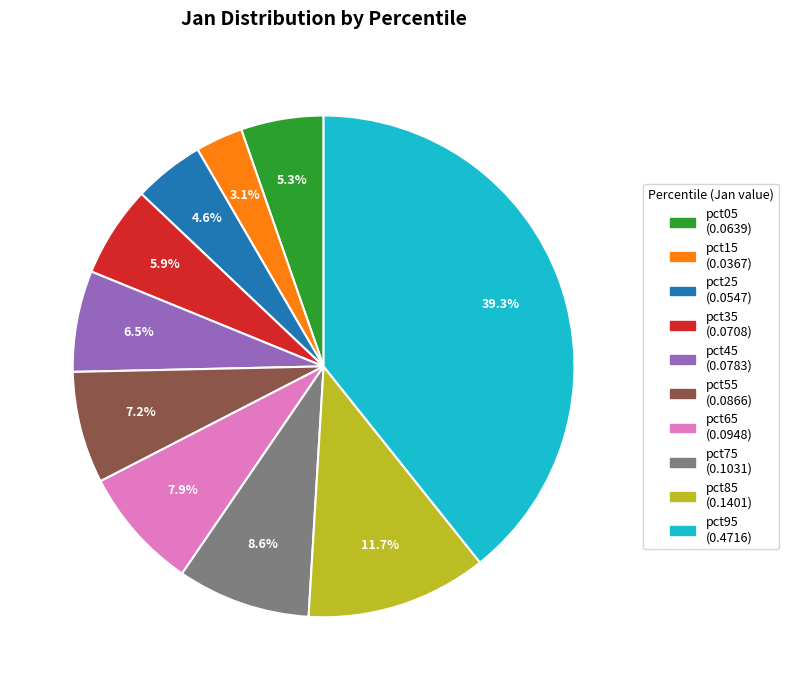

True or false: pct55 accounts for 7% of the total.

True